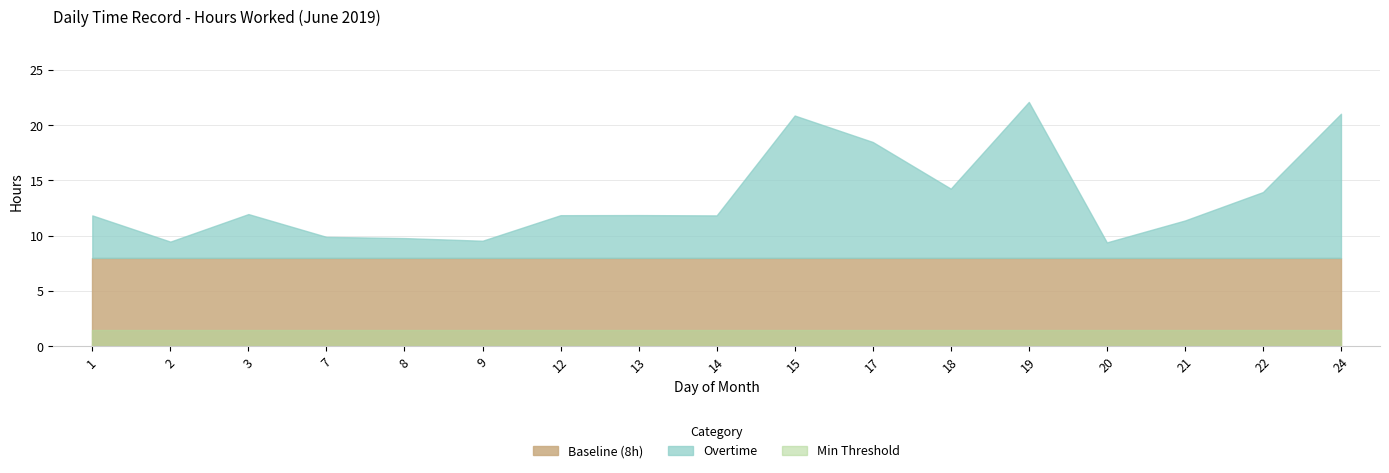

What is the sum of the Baseline values at 14 and 12?

16.0